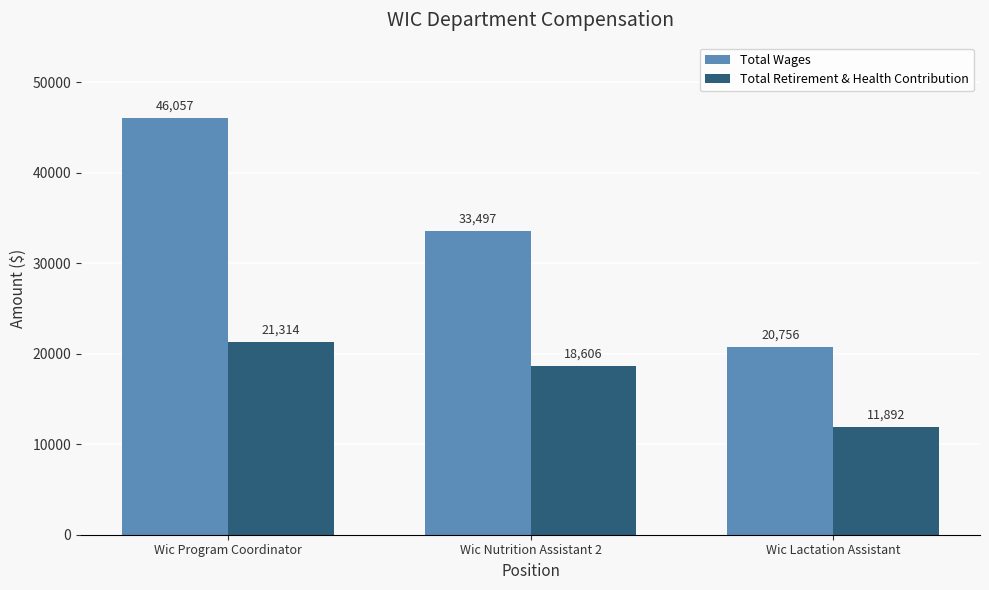

Reading left to right, transcribe all the data shown in this chart.

Total Wages: Wic Program Coordinator=46057	Wic Nutrition Assistant 2=33497	Wic Lactation Assistant=20756
Total Retirement & Health Contribution: Wic Program Coordinator=21314	Wic Nutrition Assistant 2=18606	Wic Lactation Assistant=11892